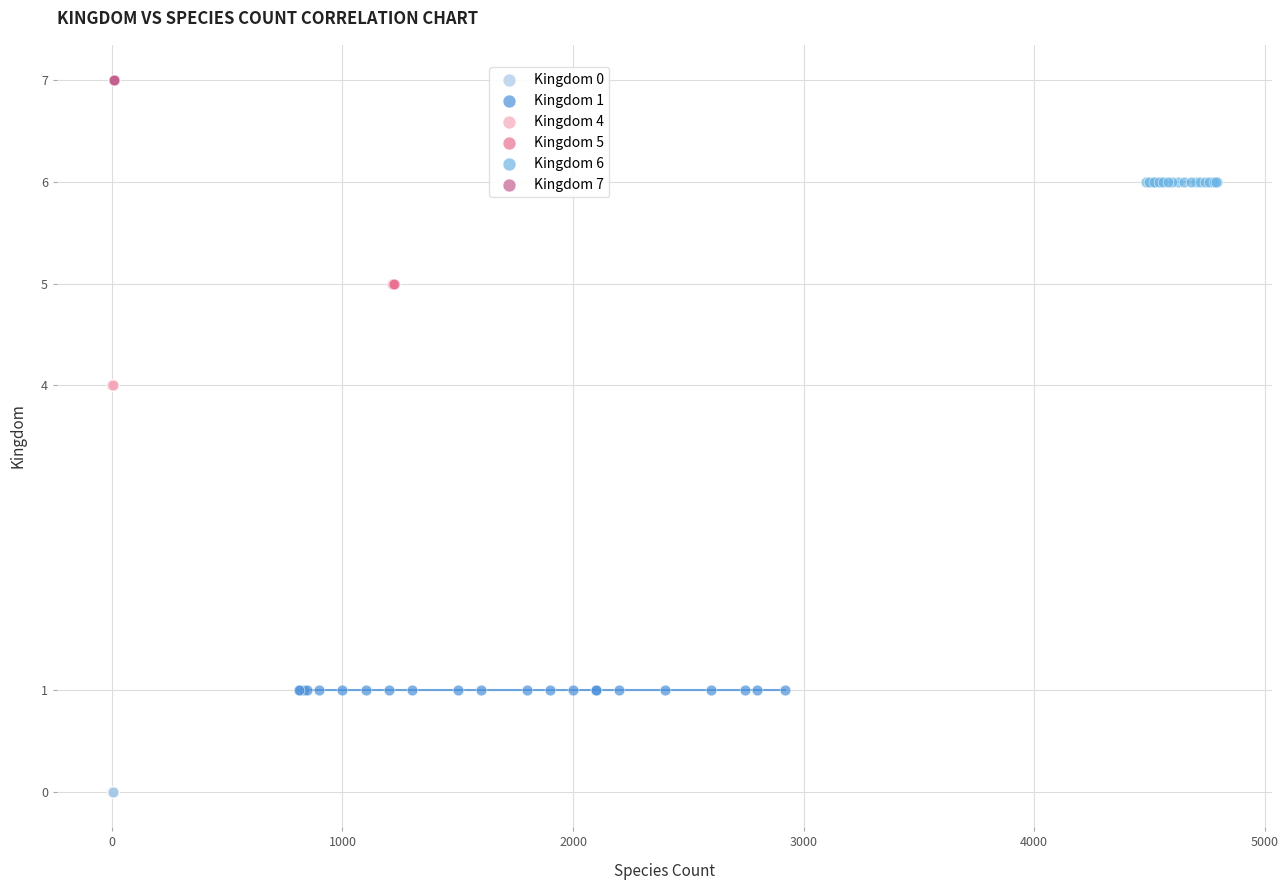

Which series reaches the maximum Y coordinate?

Kingdom 7